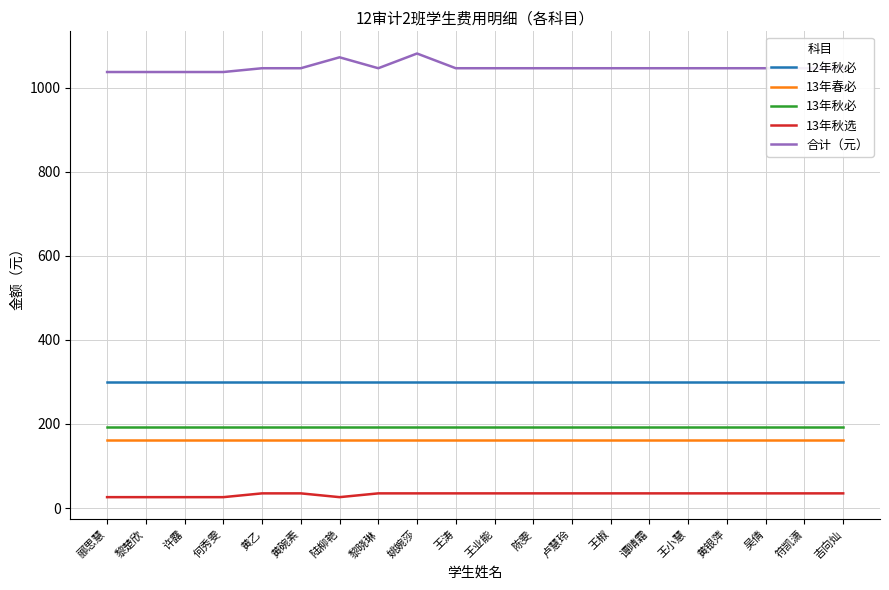

What is the sum of the 13年秋选 values at 黎楚欣 and 郦思慧?

52